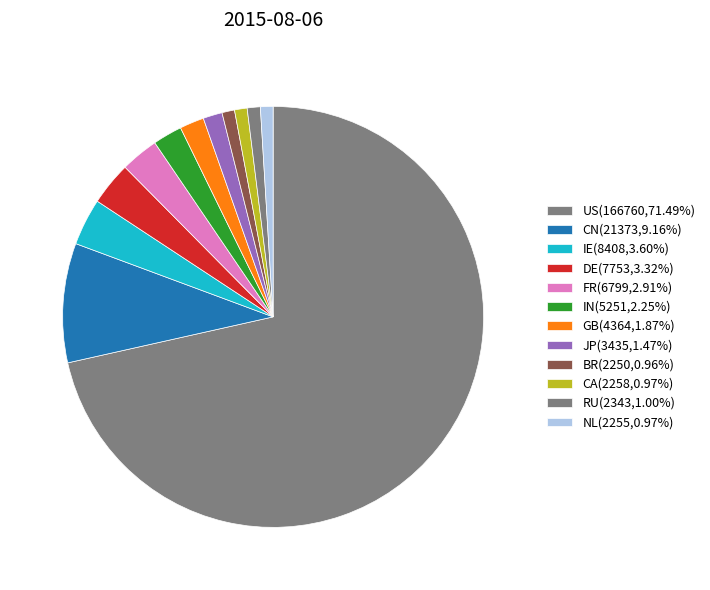

Count the number of slices in the pie.

12